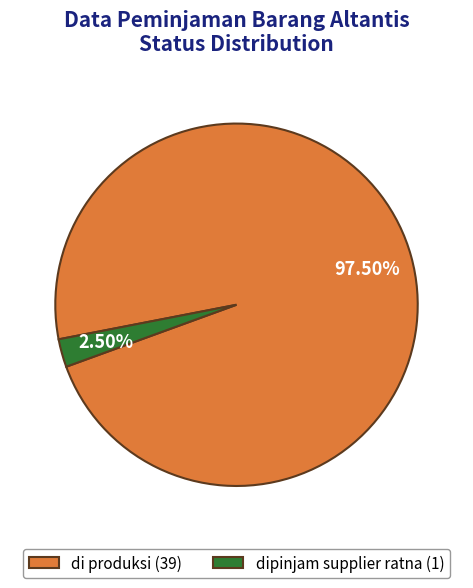

How many slices are in this pie chart?

2